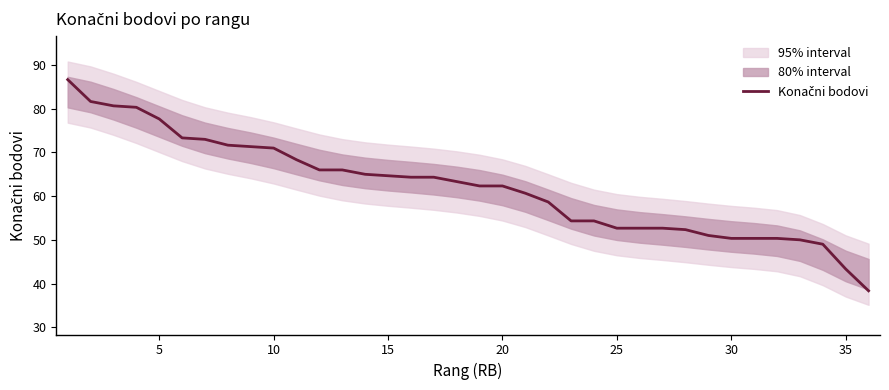

Is it true that the value at 25 is 87.2?

False